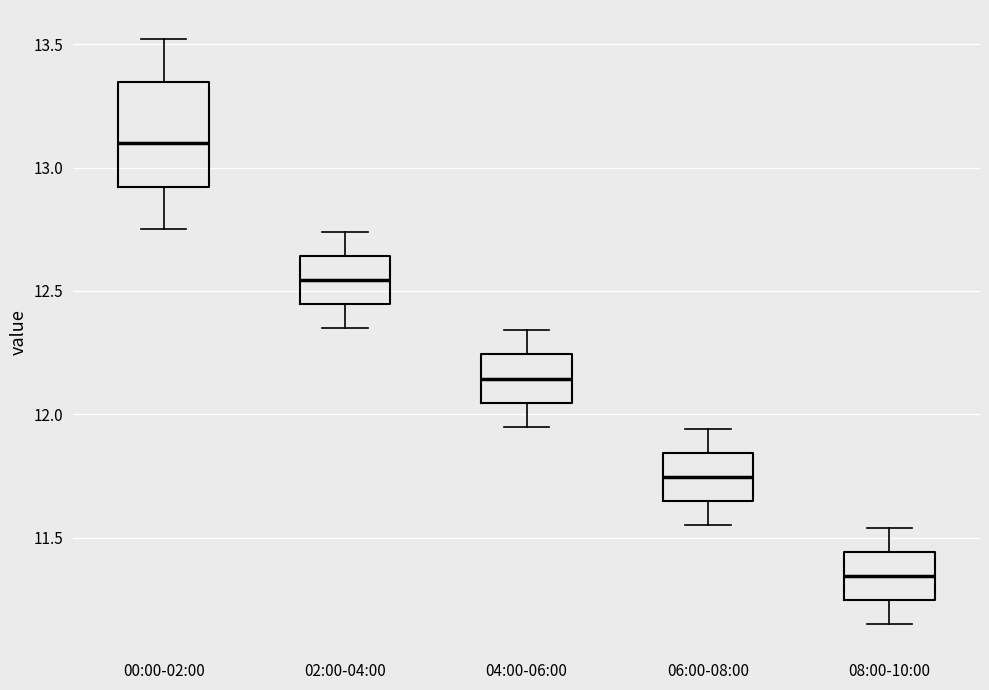

Reading left to right, transcribe this box plot: for each box, give where its median line is, the range the box spans, and where its two whiskers end, as read against the y-axis. The values are not printed on the chart, so give them approximately, as read against the axis.

00:00-02:00: median 13.10, box 12.90 to 13.35, whiskers 12.75 to 13.50
02:00-04:00: median 12.55, box 12.45 to 12.65, whiskers 12.35 to 12.75
04:00-06:00: median 12.15, box 12.05 to 12.25, whiskers 11.95 to 12.35
06:00-08:00: median 11.75, box 11.65 to 11.85, whiskers 11.55 to 11.95
08:00-10:00: median 11.35, box 11.25 to 11.45, whiskers 11.15 to 11.55